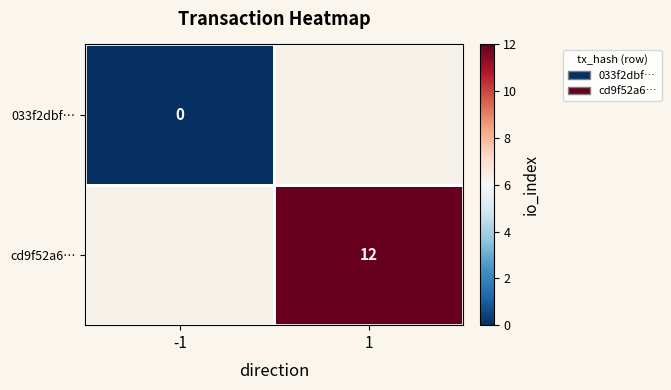

At how many categories does at least one series exceed 5?

1